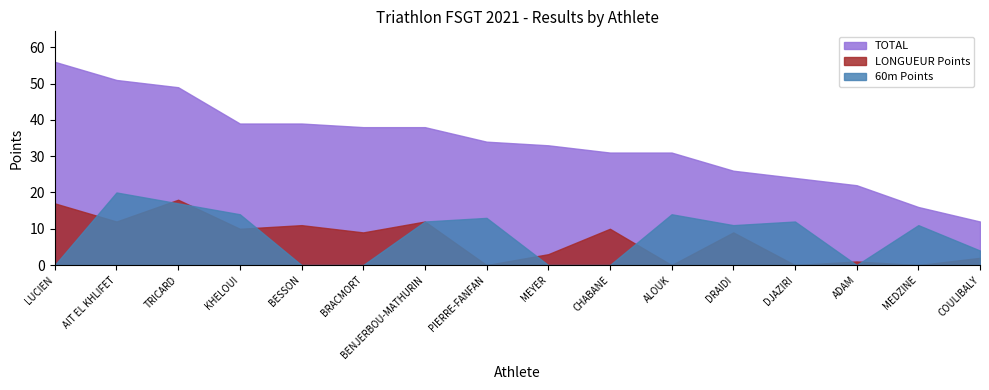

True or false: LONGUEUR Points and TOTAL intersect in this chart.

False